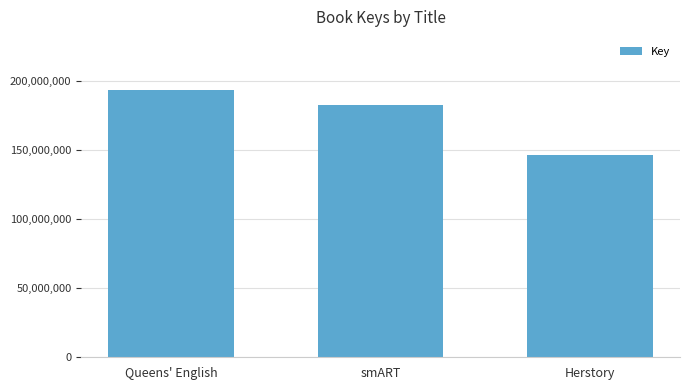

Which category has the highest value across all series?

Queens' English